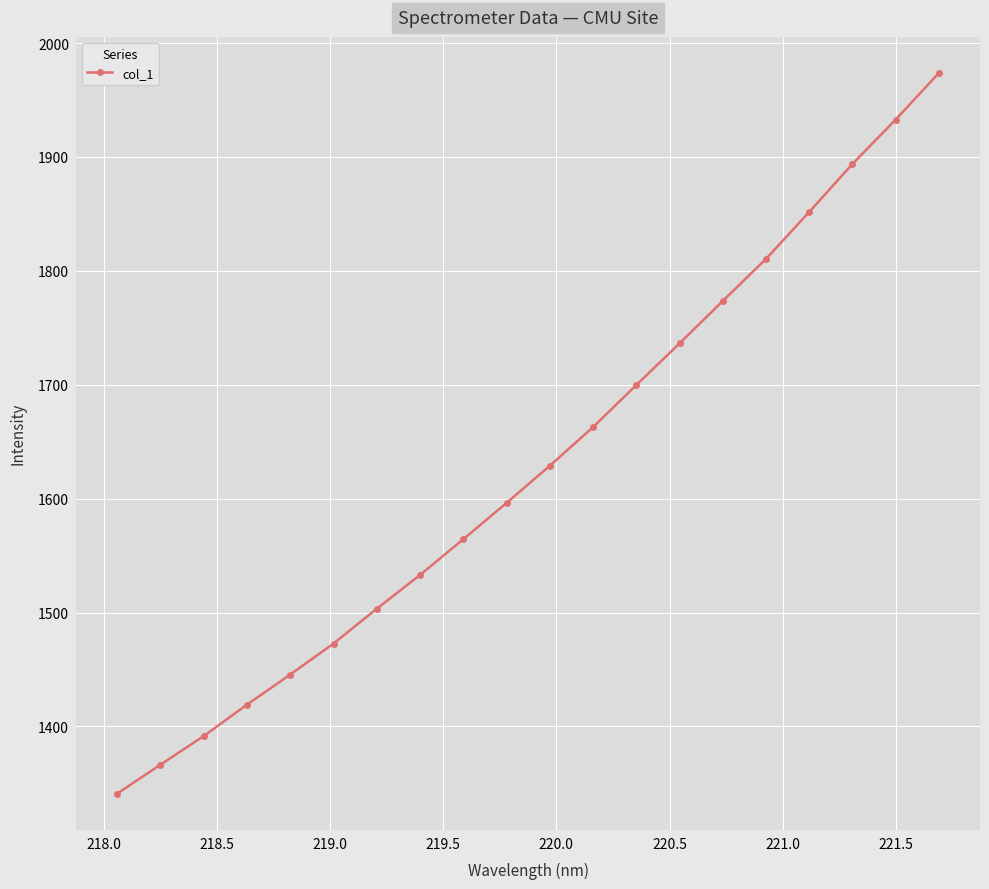

What is the difference between the second highest and second lowest values?

566.4